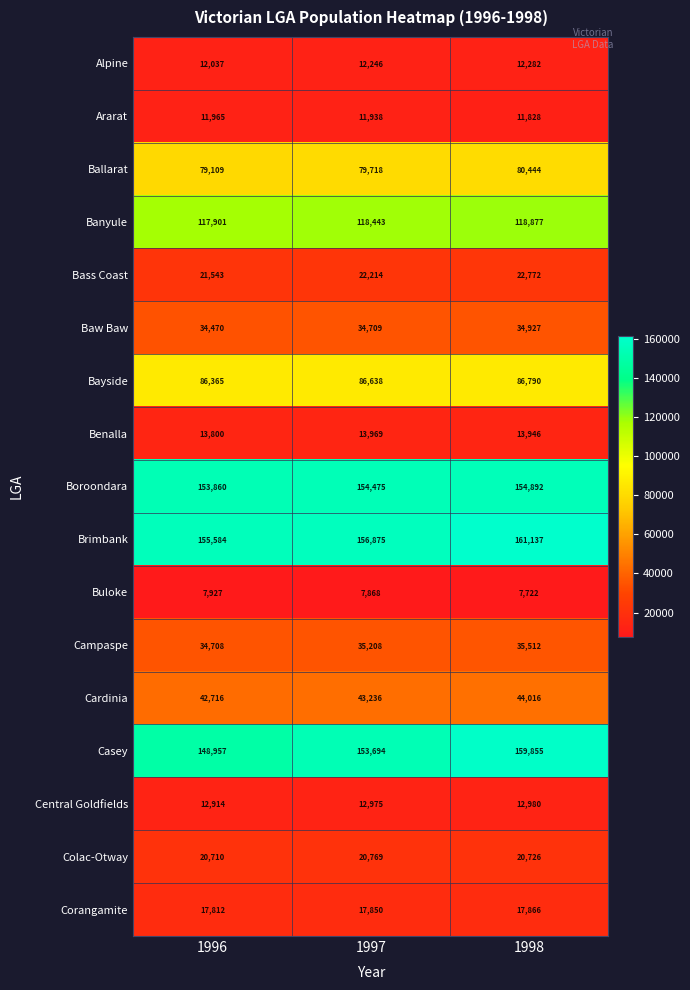

What is the difference between the highest and lowest values at 1996?

147657